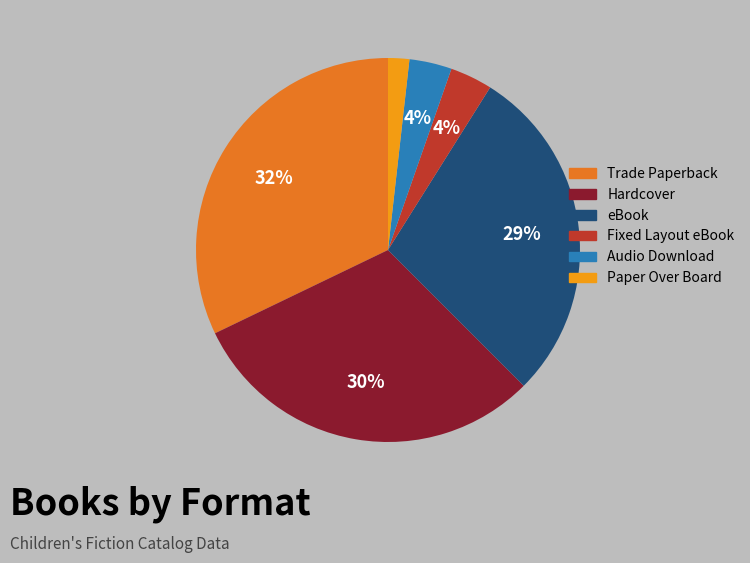

The Audio Download slice represents 4% of the pie. True or false?

True